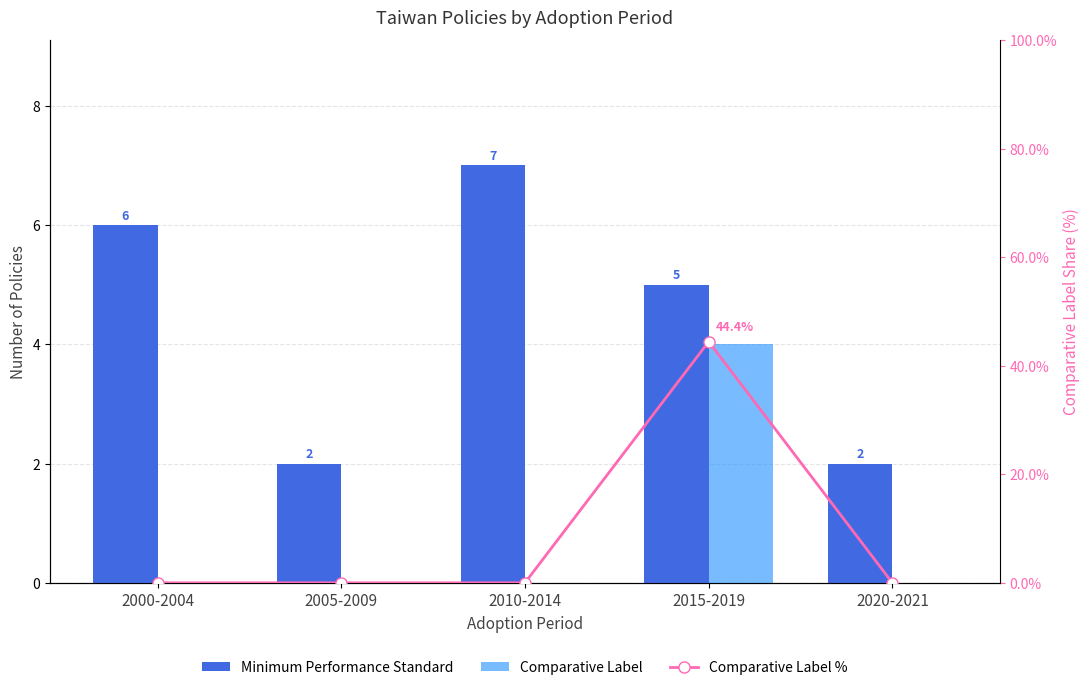

Rank the categories by Comparative Label % value from lowest to highest.

2000-2004, 2005-2009, 2010-2014, 2020-2021, 2015-2019